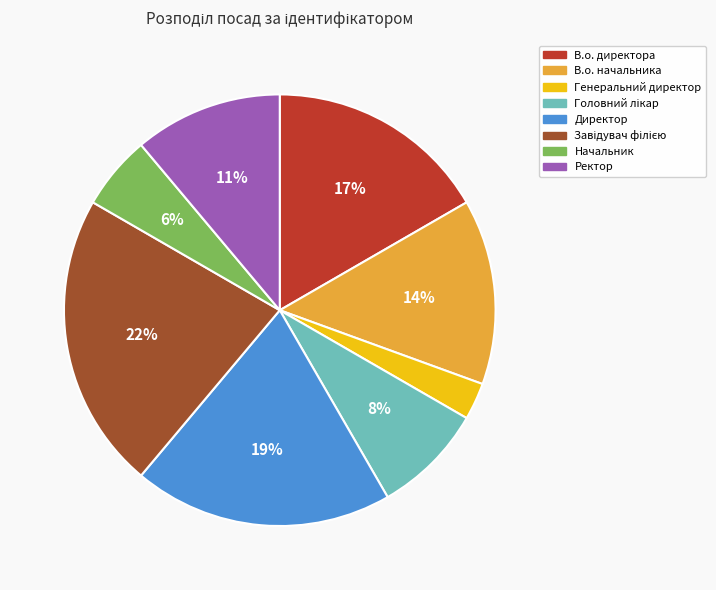

To the nearest percent, what percentage of the pie is В.о. начальника?

14%